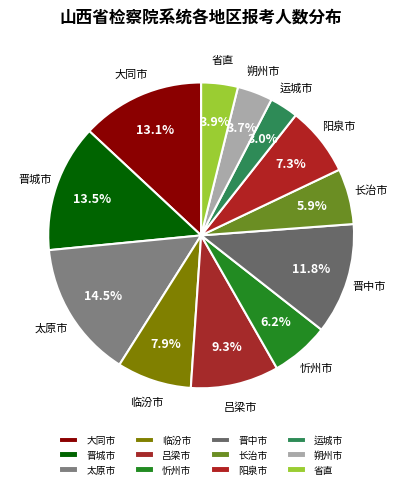

Which has a higher value, 长治市 or 临汾市?

临汾市